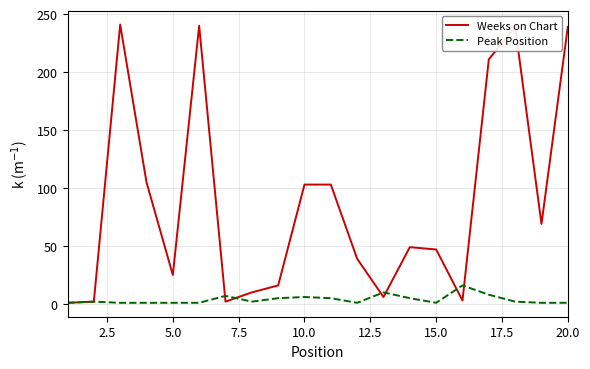

What is the highest value of the Peak Position series?

16